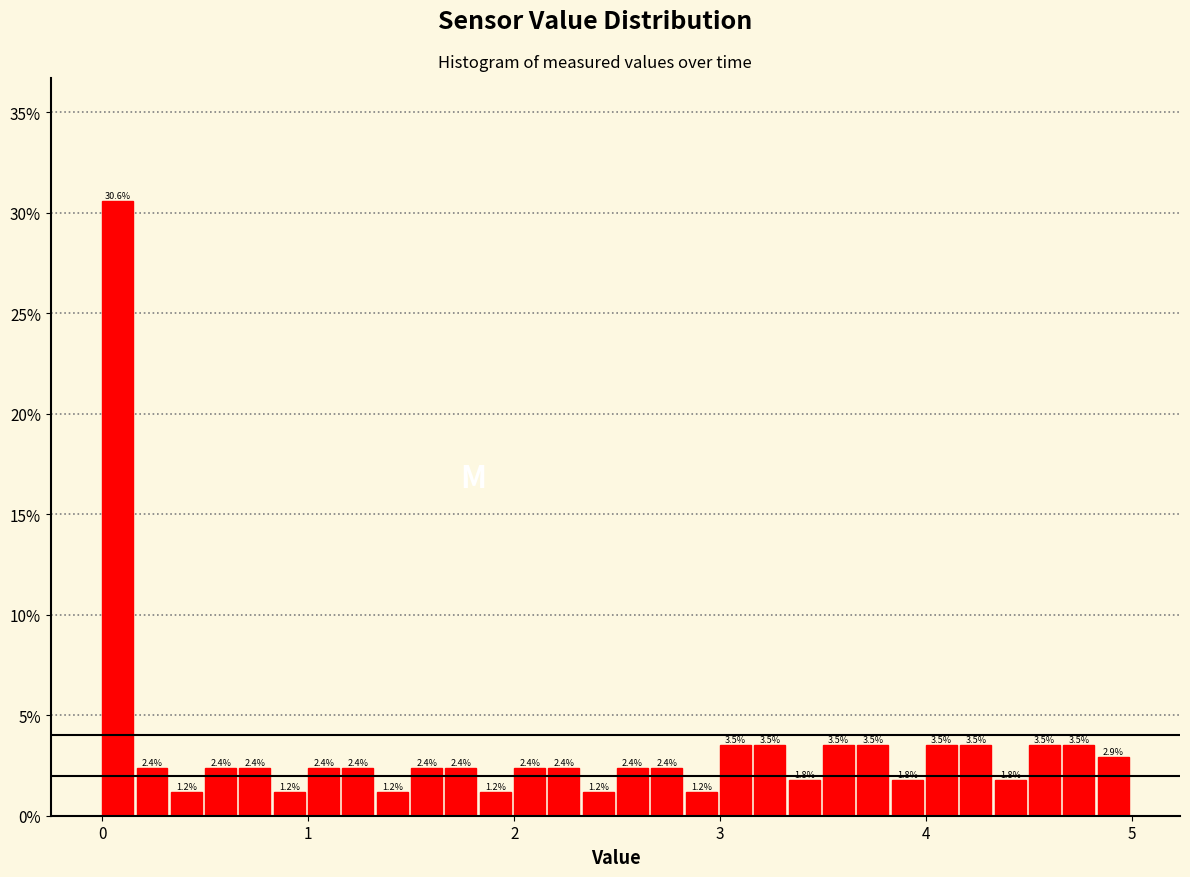

Around what value on the x-axis is the tallest bar? Give the approximate position of its centre, as read against the axis.

0.1